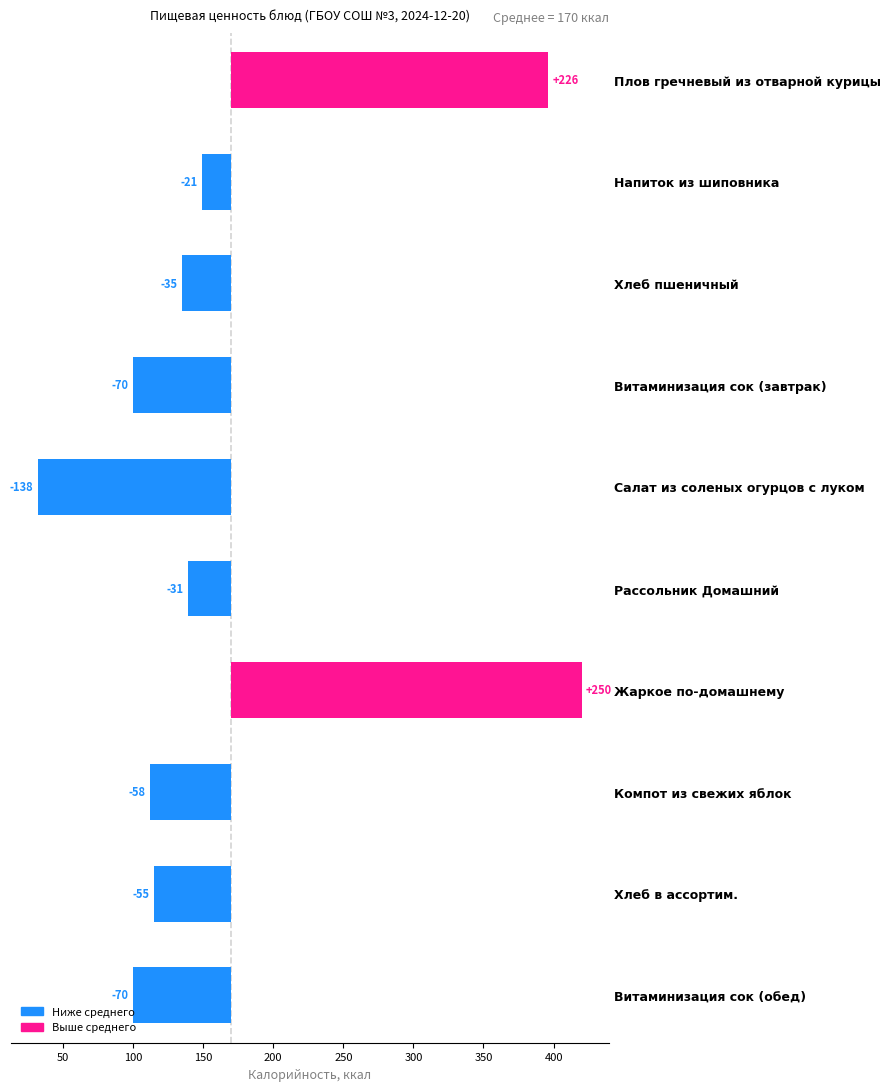

At how many categories does at least one series exceed 236?

2